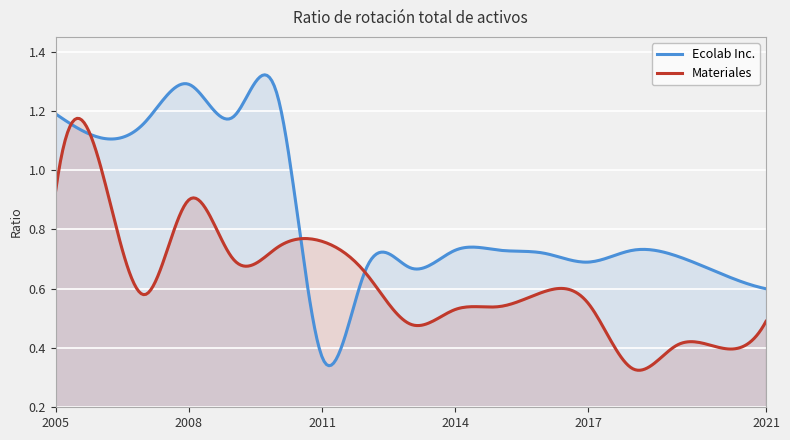

What is the average value of the Ecolab Inc. series?

0.8